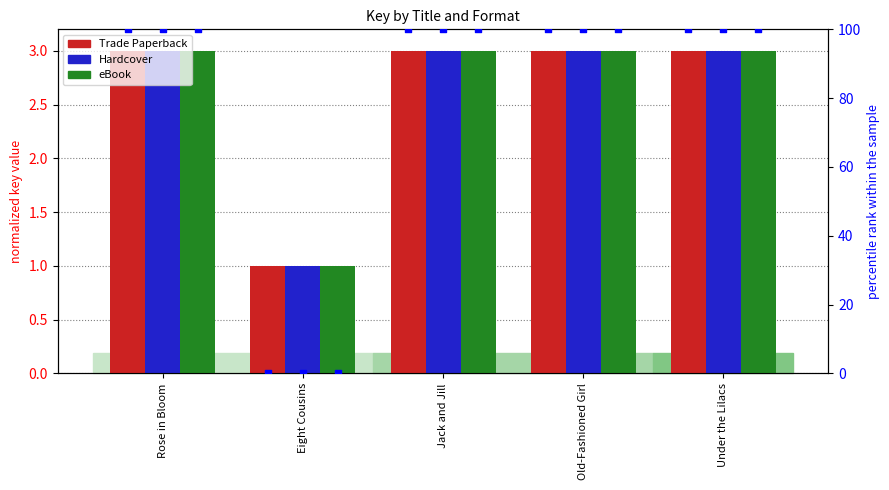

What is the total value across all series at Eight Cousins?

3.0